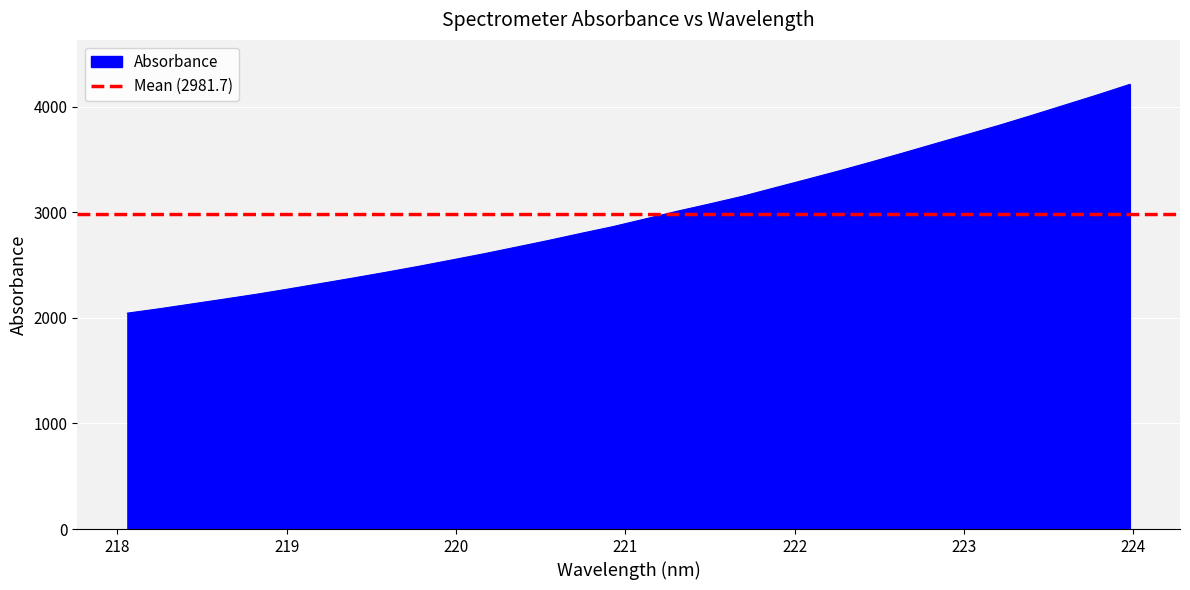

What is the change in value from 220.3533 to 220.7354?

+130.0